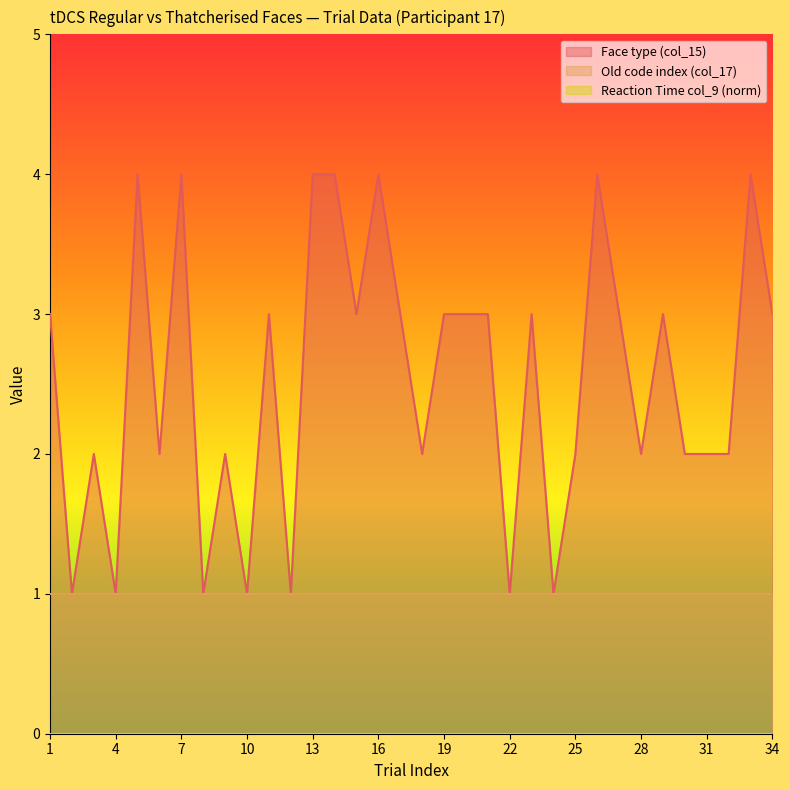

List the series in order of their overall mean, highest first.

Face type (col_15), Old code index (col_17), Reaction Time col_9 (norm)